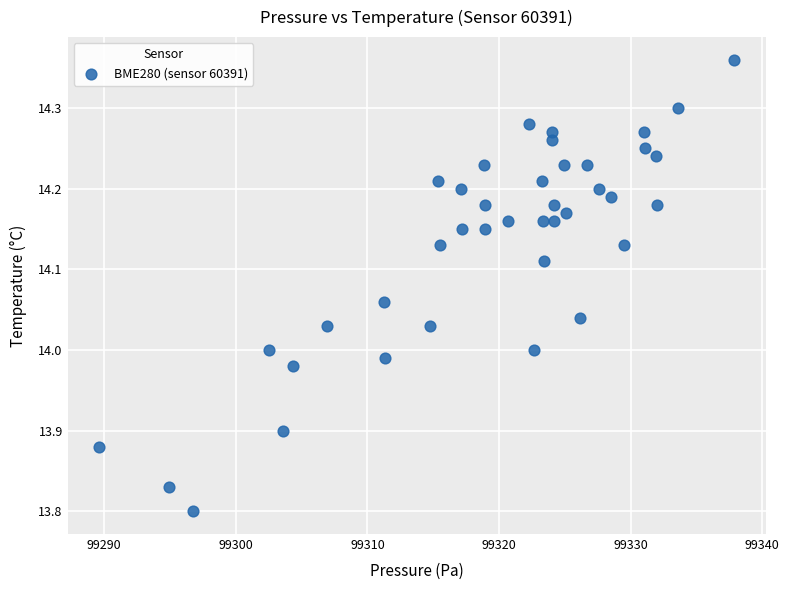

What is the range of X values (max minus min)?

48.2